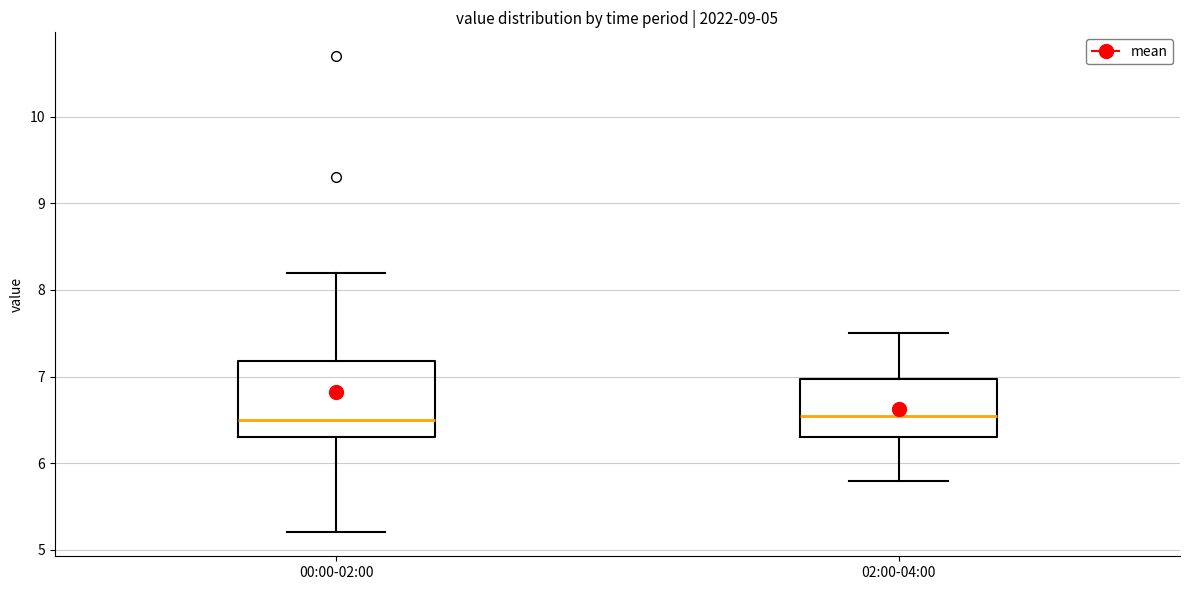

Where is the upper edge of the box for 00:00-02:00 on the y-axis? The values are not printed on the chart, so give them approximately, as read against the axis.

7.2